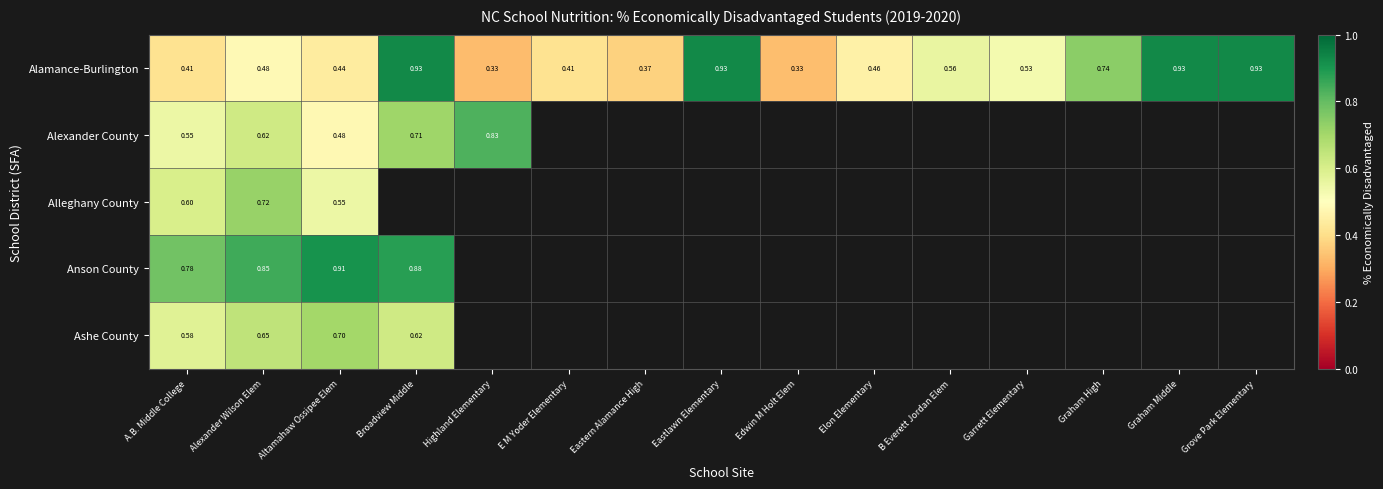

What is the minimum value shown in the chart?

0.3